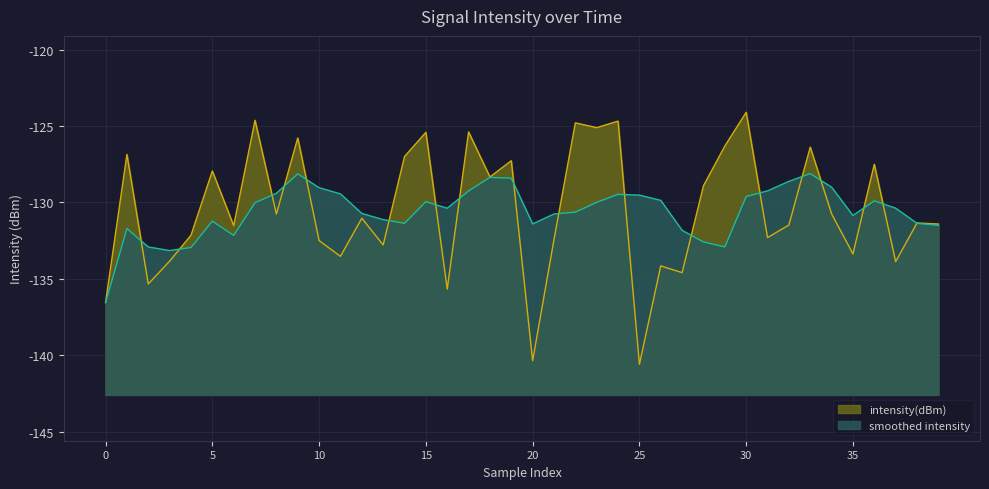

The chart shows a value of -93.4 at 11. True or false?

False